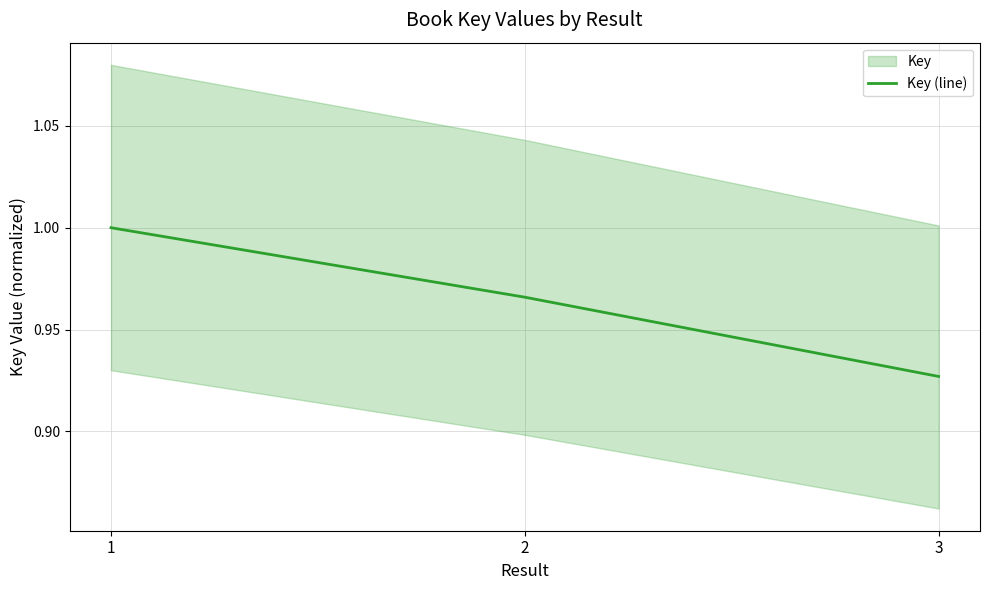

Reading right to left, what are all the values shown in this chart?

3=0.9	2=1.0	1=1.0